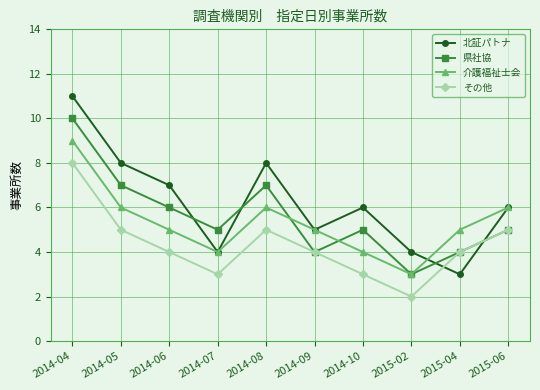

Which series has the widest spread of values?

北証パトナ